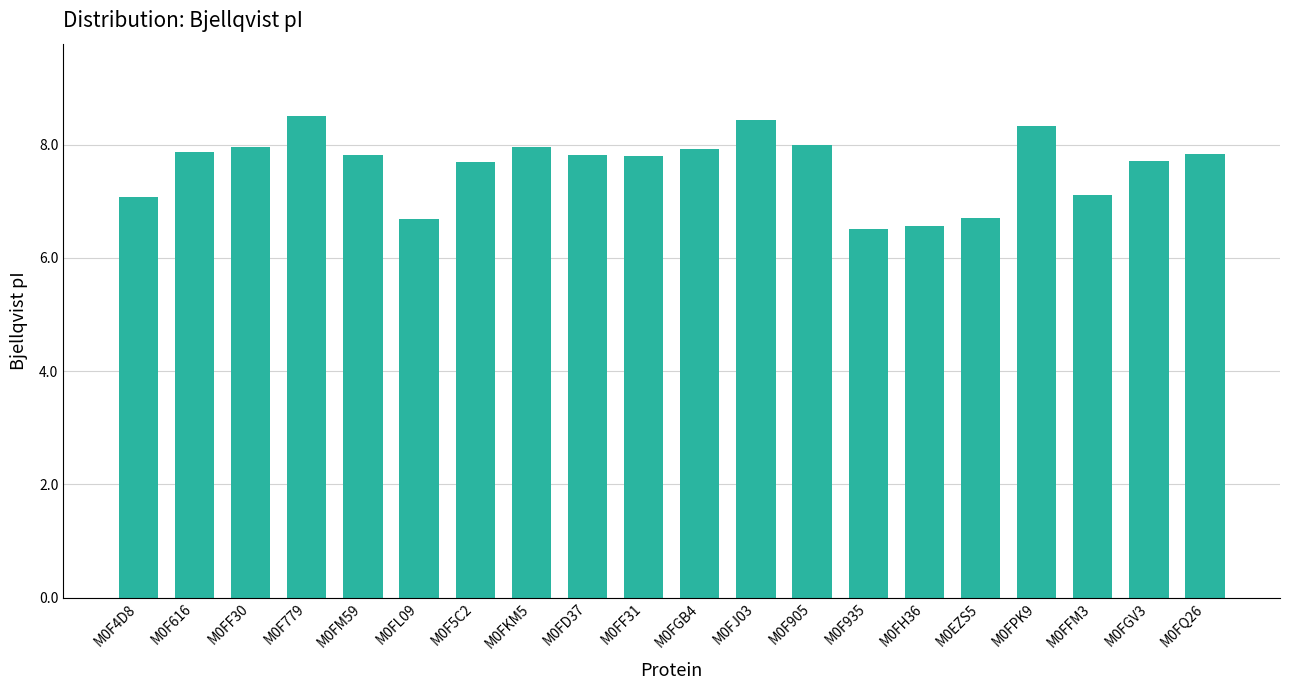

What is the ratio of the value at M0FD37 to the value at M0FGV3?

1.0